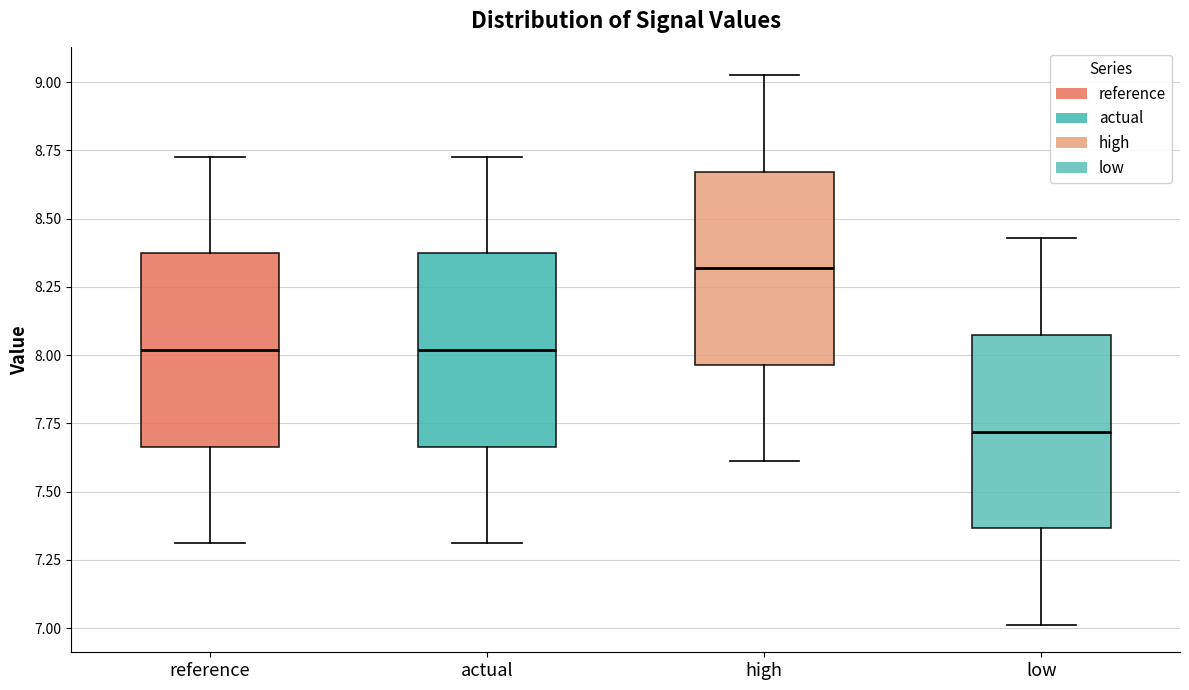

Reading left to right, read every box against the y-axis: the position of its median line, the range the box covers, and the ends of its whiskers. The values are not printed on the chart, so give them approximately, as read against the axis.

reference: median 8.00, box 7.65 to 8.35, whiskers 7.30 to 8.75
actual: median 8.00, box 7.65 to 8.35, whiskers 7.30 to 8.75
high: median 8.30, box 7.95 to 8.65, whiskers 7.60 to 9.05
low: median 7.70, box 7.35 to 8.05, whiskers 7.00 to 8.45